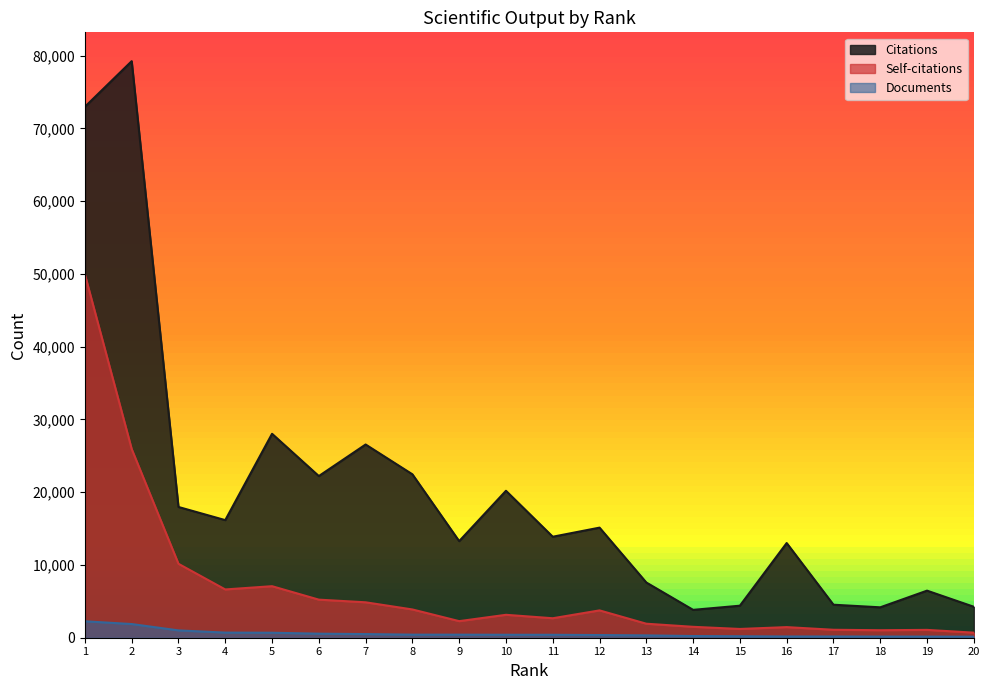

At which category is the sum across all series the highest?

1